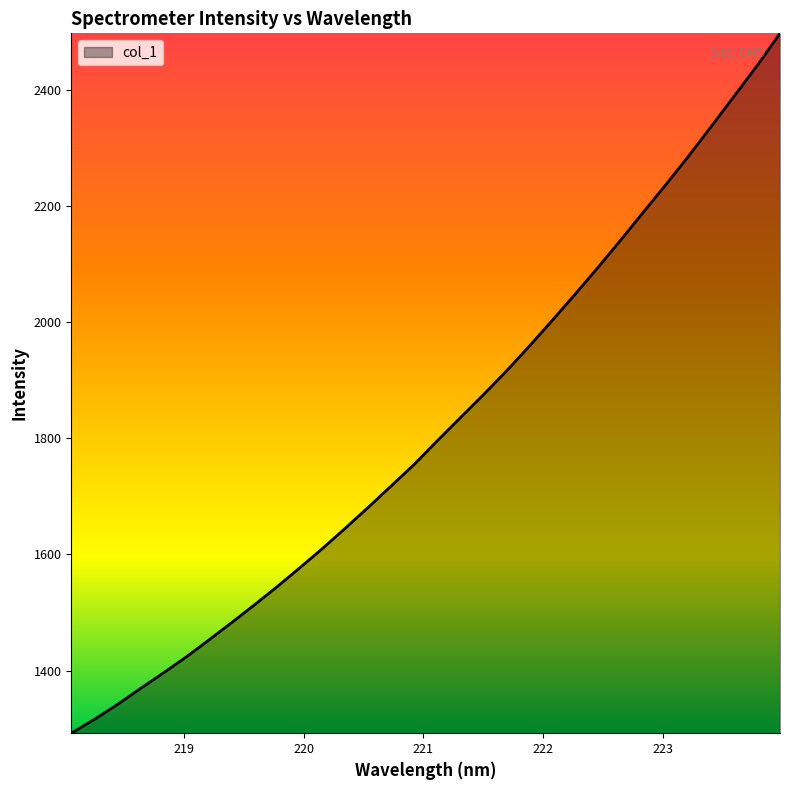

What is the greatest value displayed?

2497.0